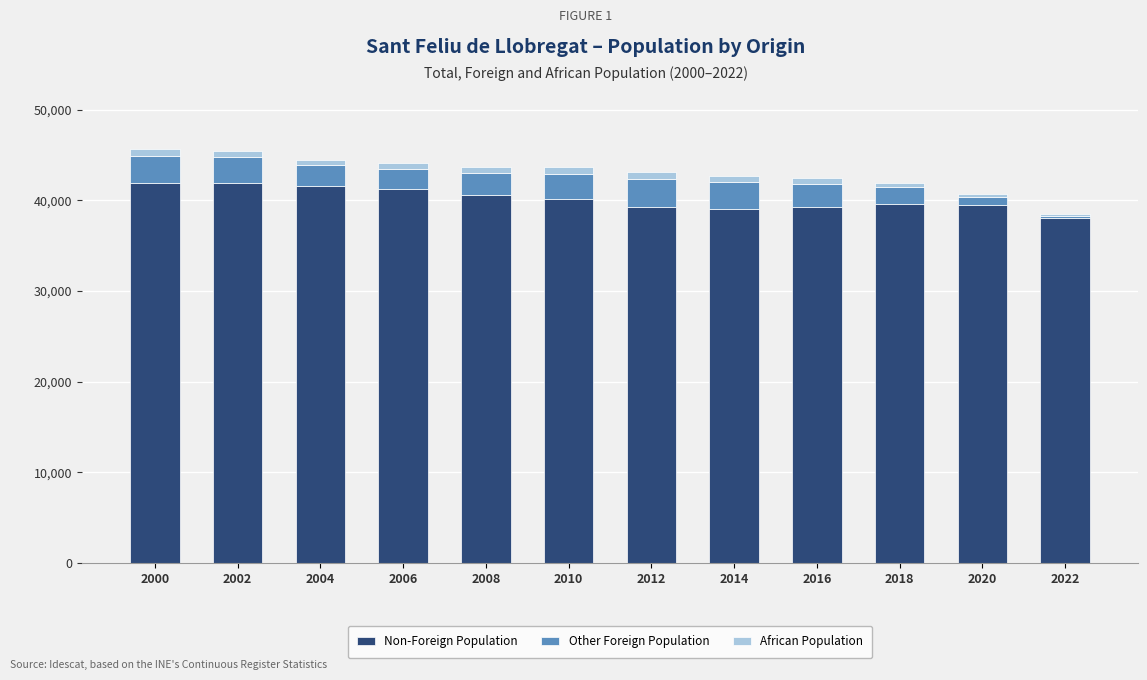

Is it true that Non-Foreign Population equals 67269 at 2010?

False